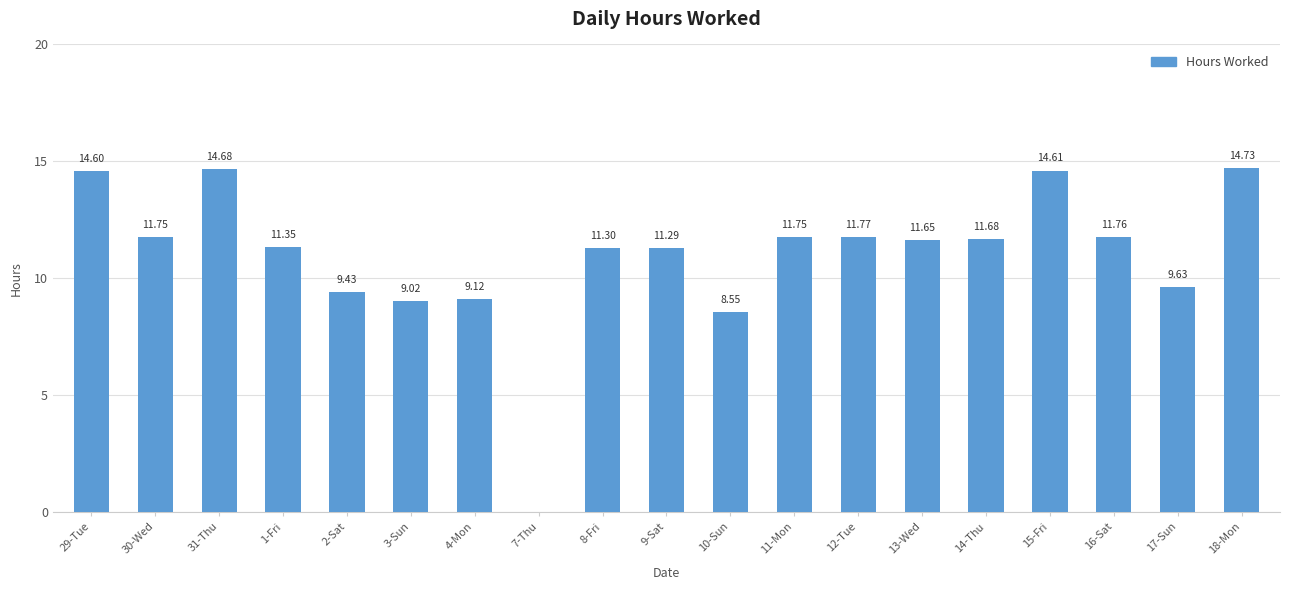

What is the sum of the values at 2-Sat and 30-Wed?

21.2